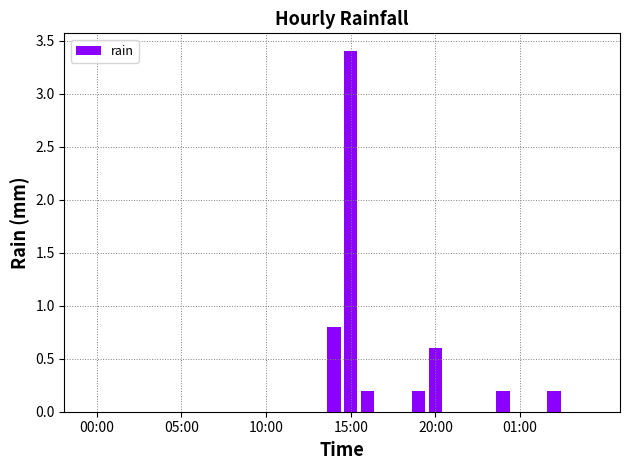

Are the bars horizontal?

No